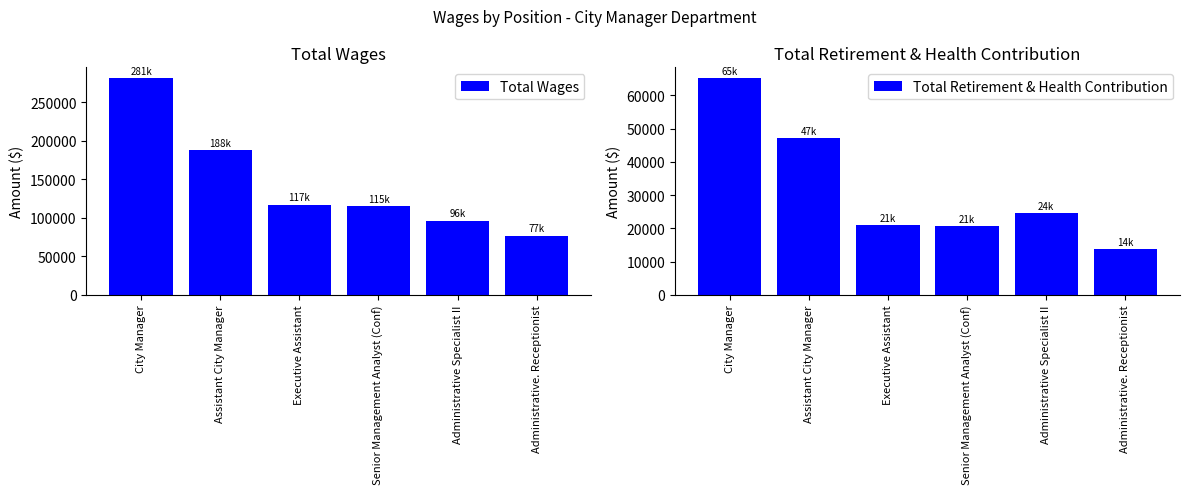

What is the average value of the Total Wages series?

145804